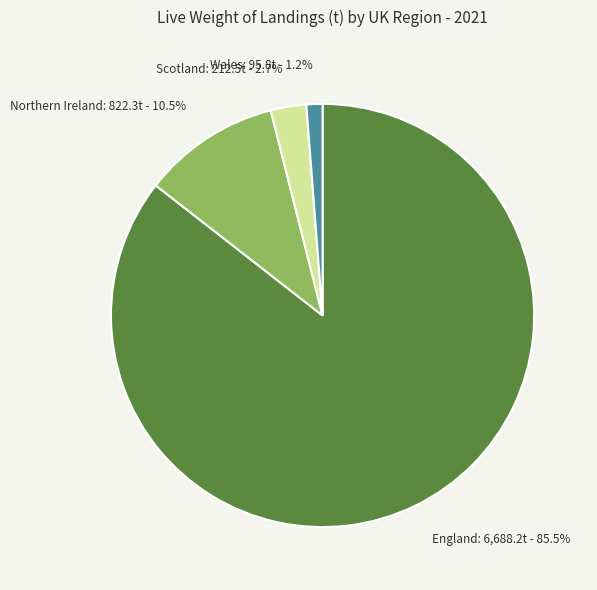

What is the total percentage of Northern Ireland: 822.3t - 10.5% and Scotland: 212.5t - 2.7%?

13.2%